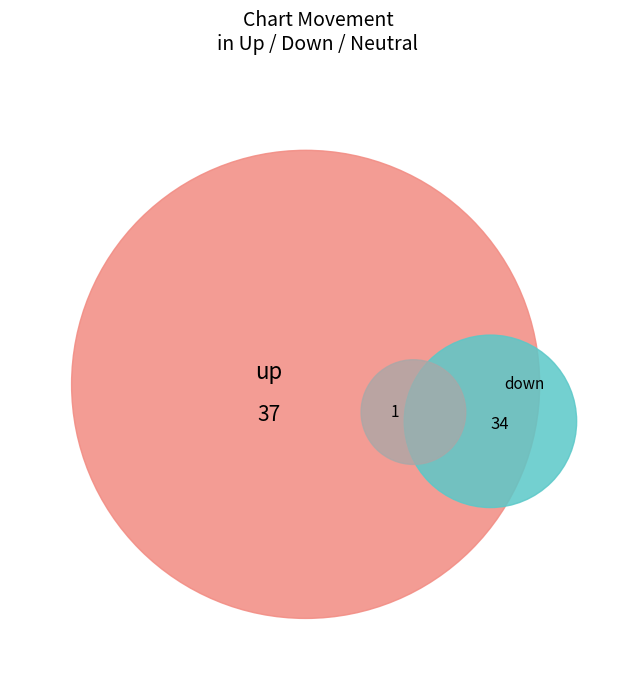

Combined, do - and up account for over 50%?

Yes